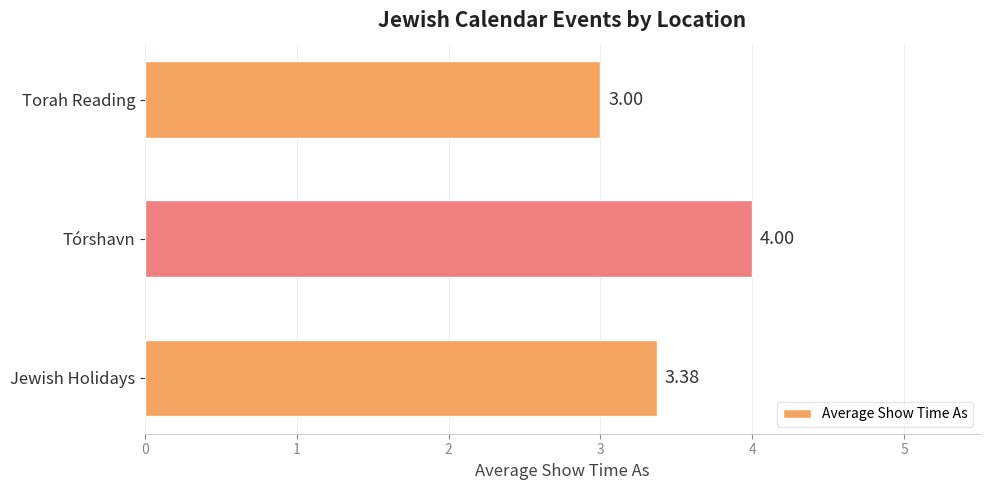

Which category has the highest value across all series?

Tórshavn